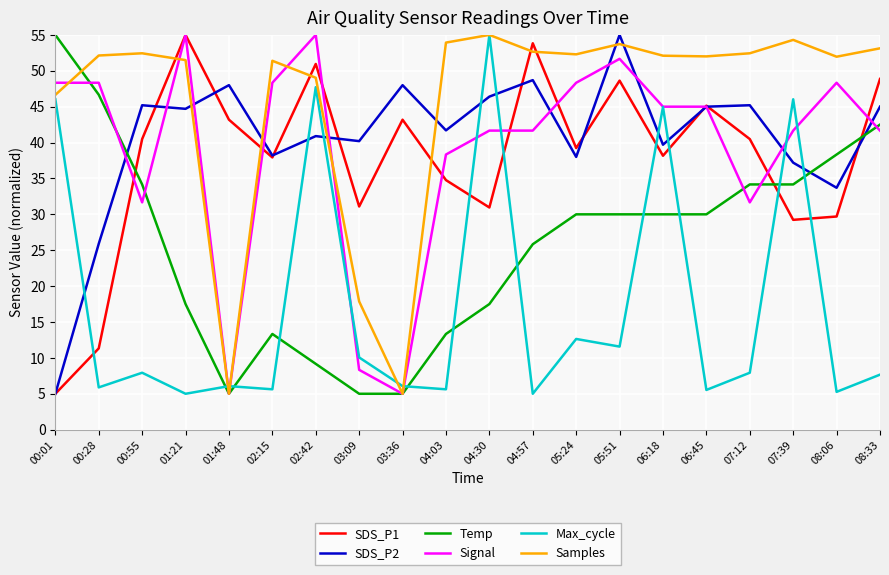

What is the difference between the maximum and minimum values in the SDS_P2 series?

50.0